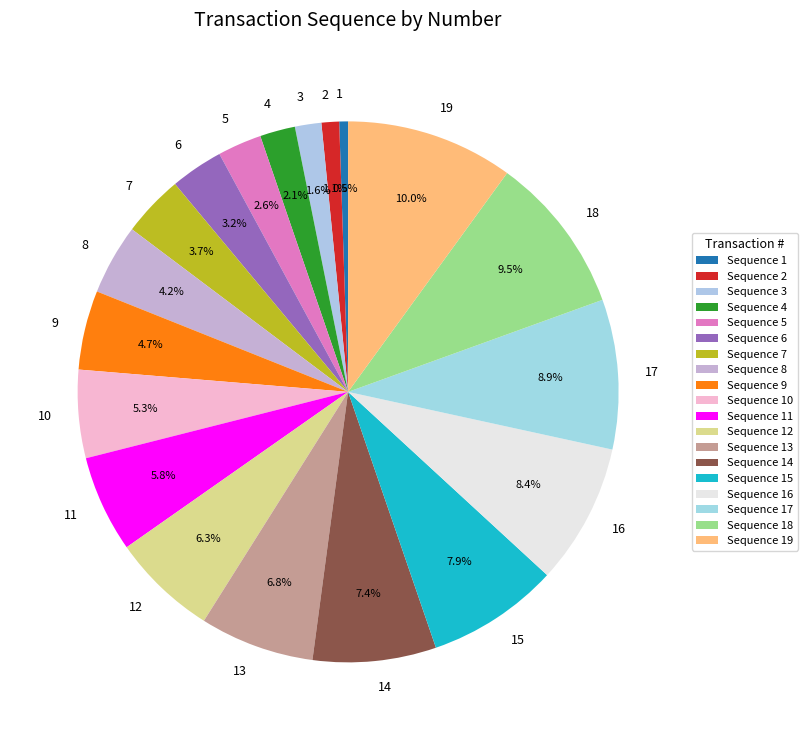

What portion of the pie excludes 4?

97.9%